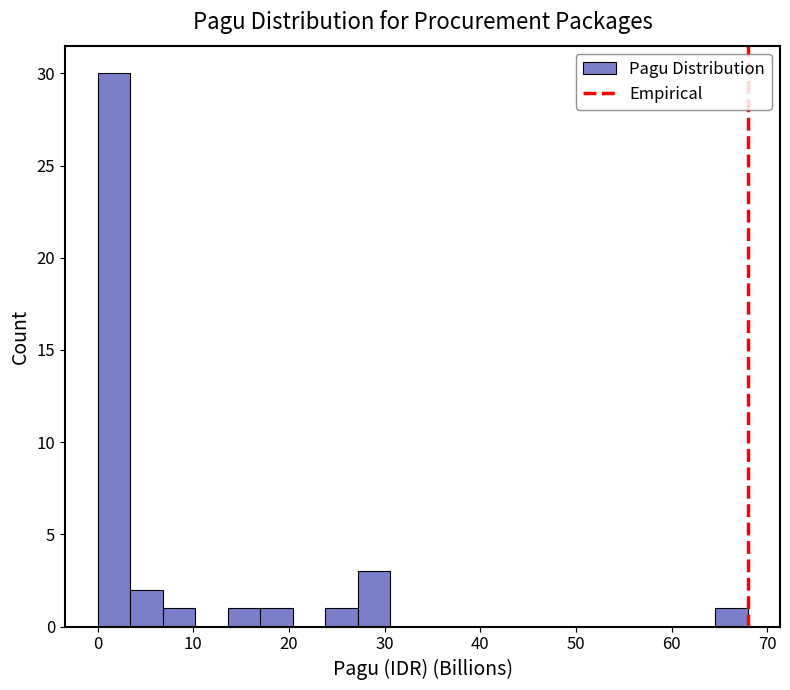

Around what value on the x-axis is the tallest bar? Give the approximate position of its centre, as read against the axis.

2